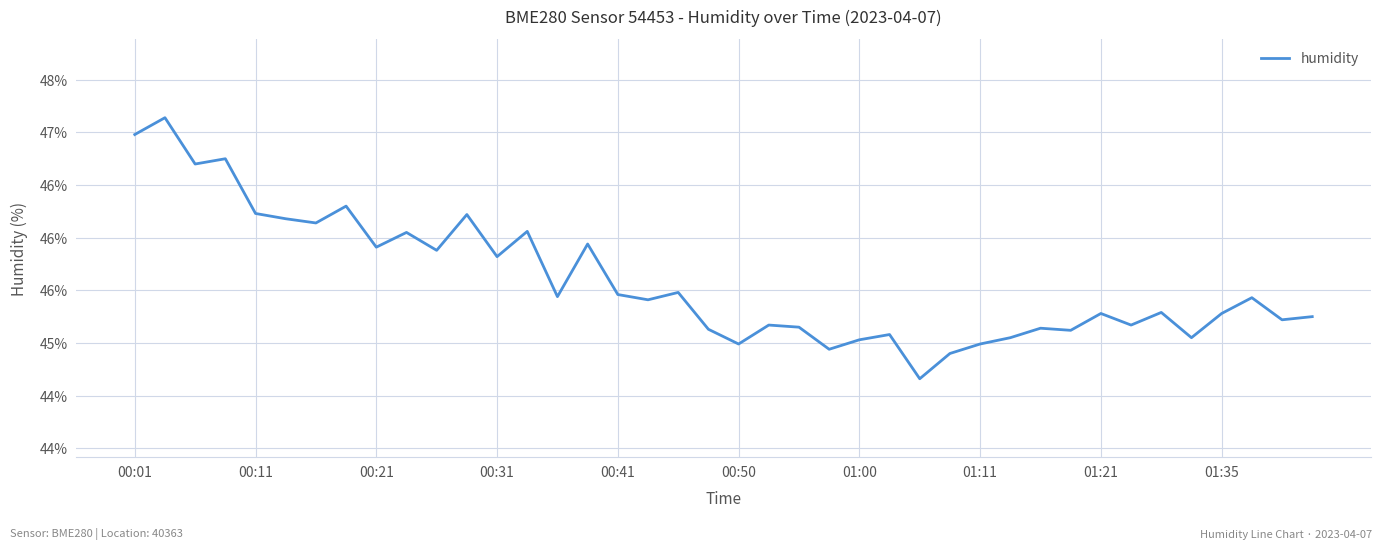

Does the chart have visible grid lines?

Yes